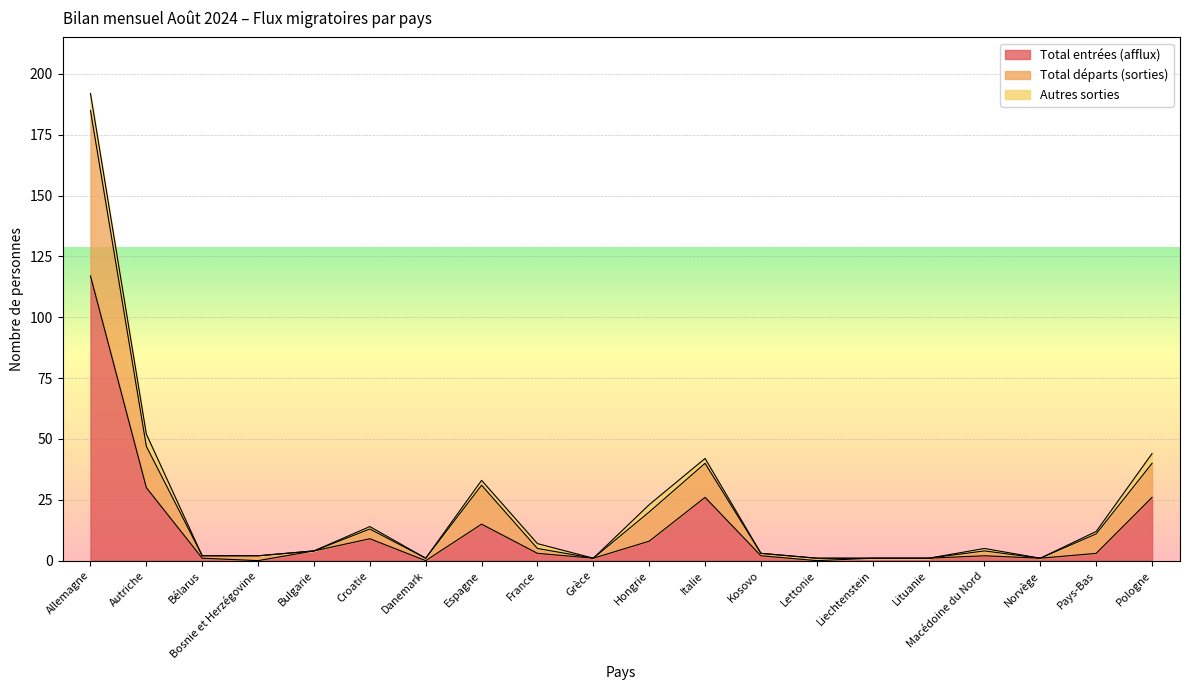

True or false: Total entrées (afflux) has a value of 30 at Autriche.

True